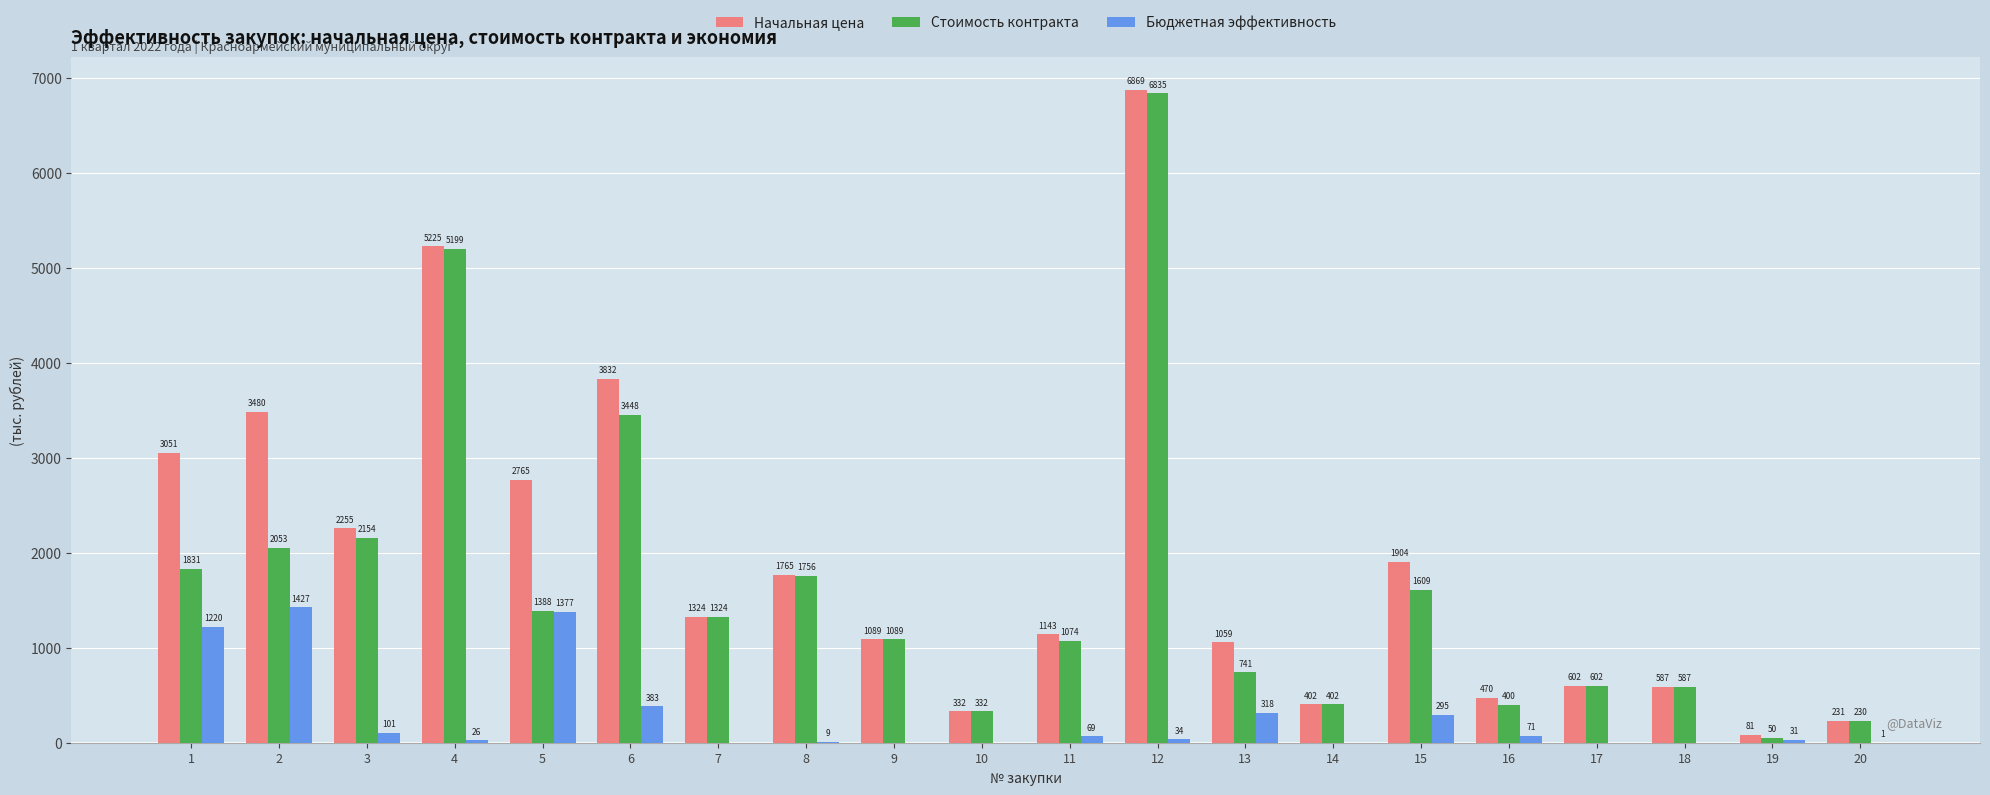

Between 7 and 19, which series saw the biggest shift?

Стоимость контракта